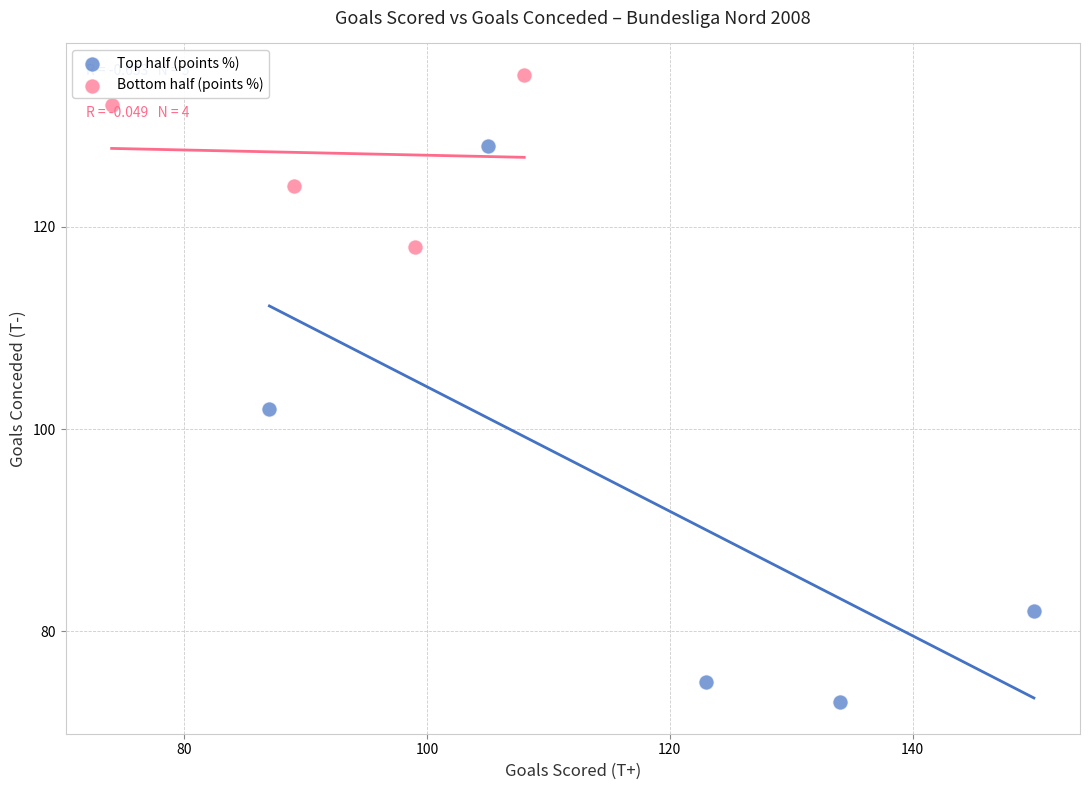

Which series contains the highest Y value?

Bottom half (points %)